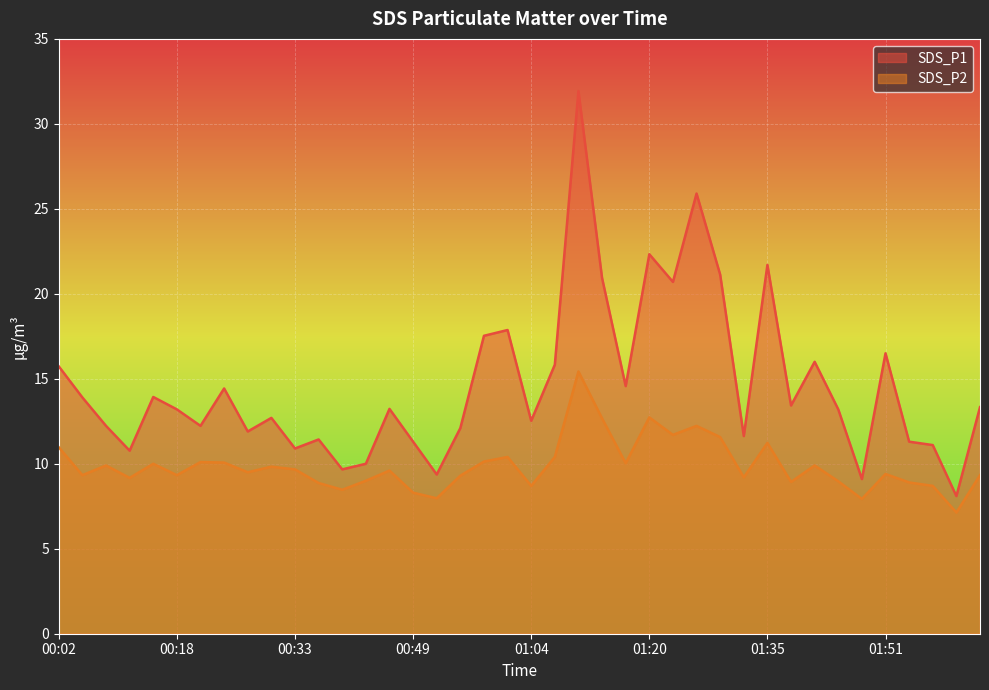

Which category has the lowest value in the SDS_P2 series?

02:00